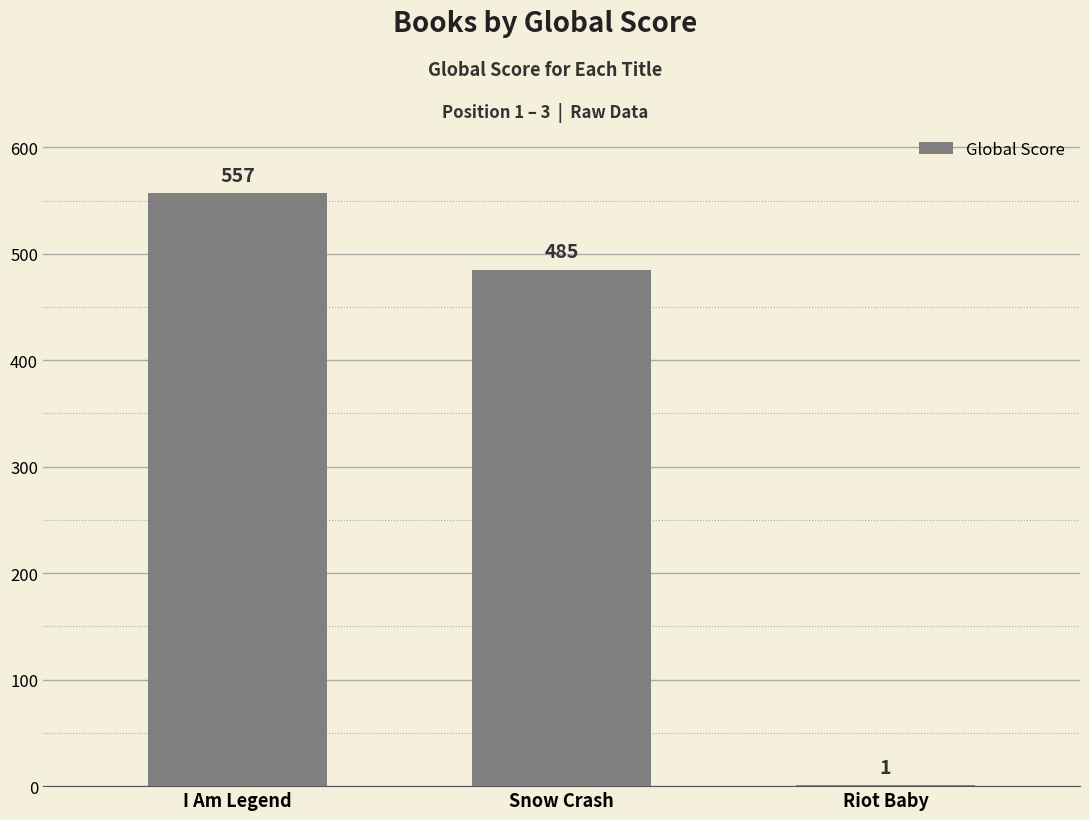

What is the maximum value shown in the chart?

557